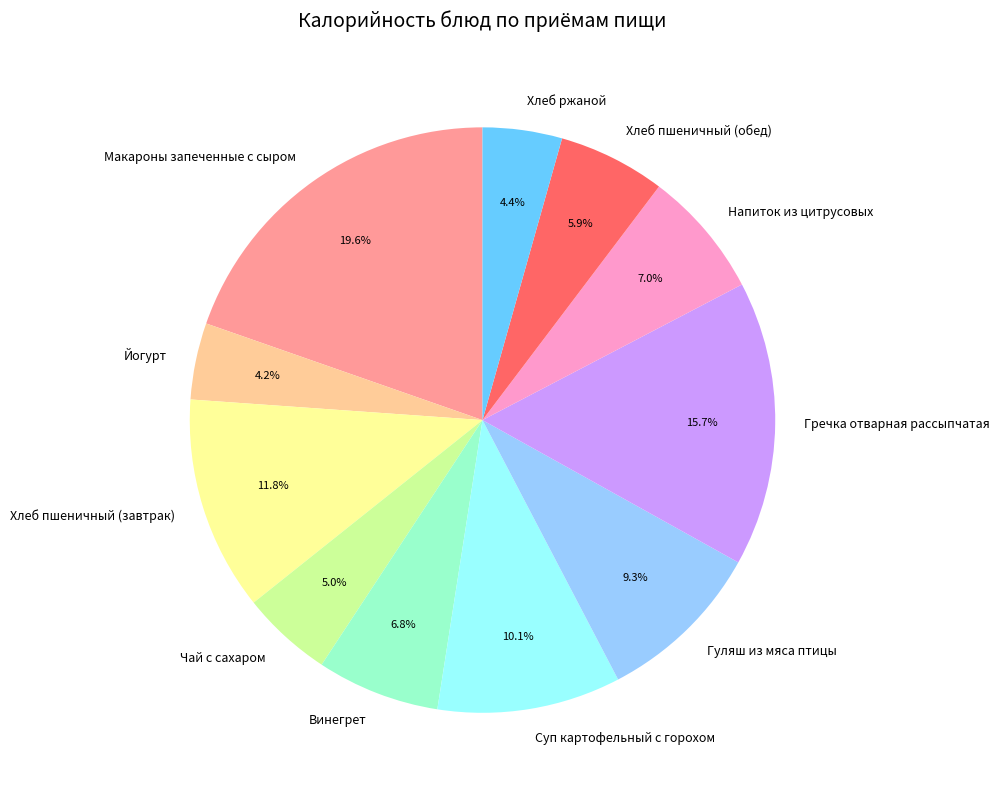

Which category has the biggest portion of the pie?

Макароны запеченные с сыром